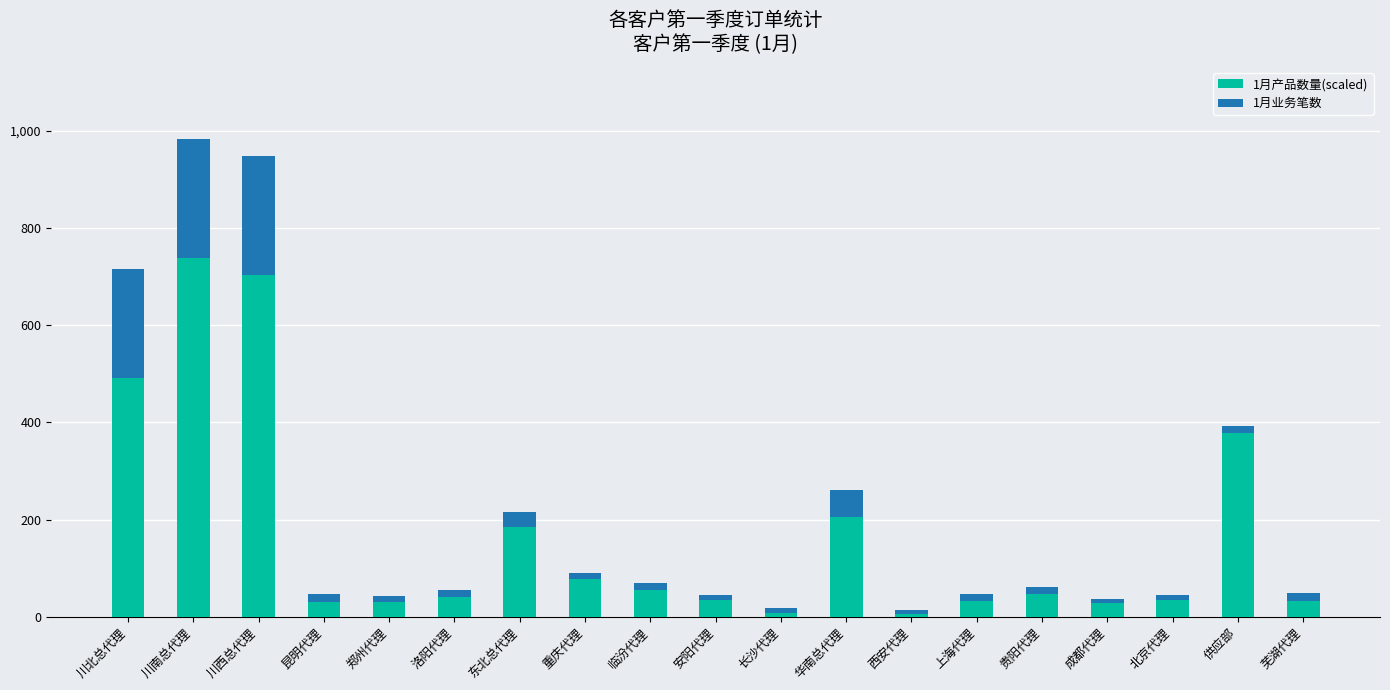

At which label does 1月产品数量(scaled) reach its peak?

川南总代理